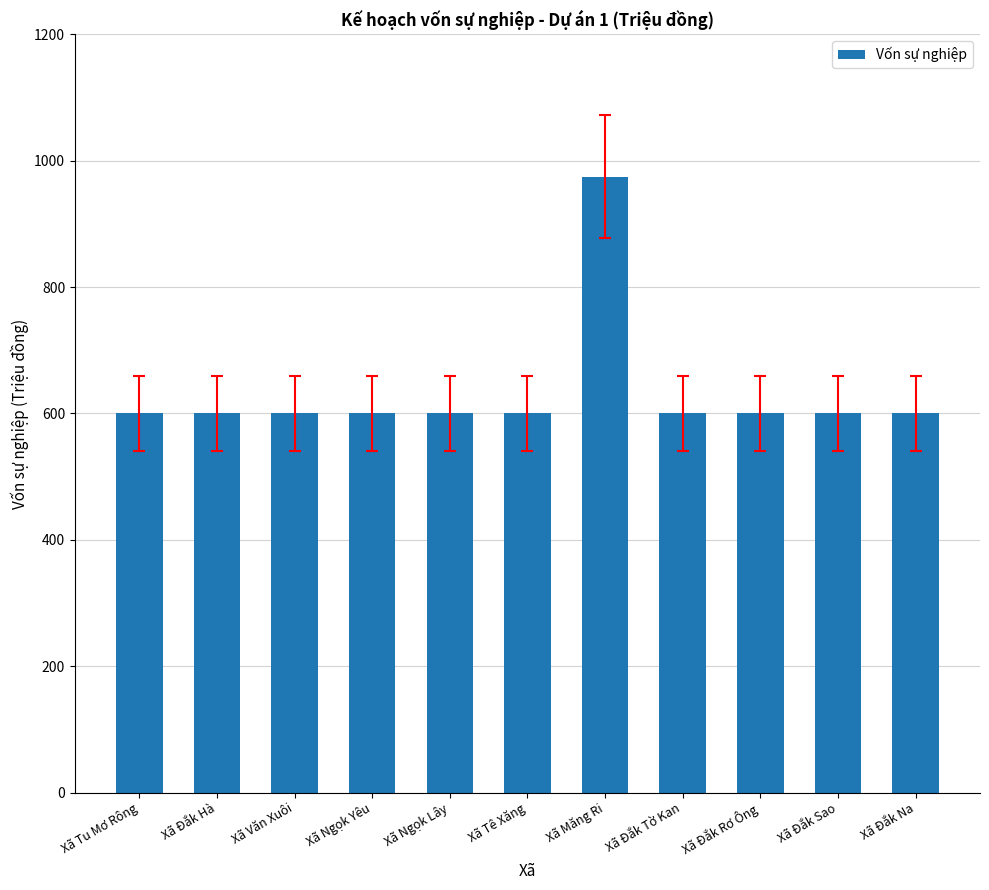

What is the minimum value shown in the chart?

600